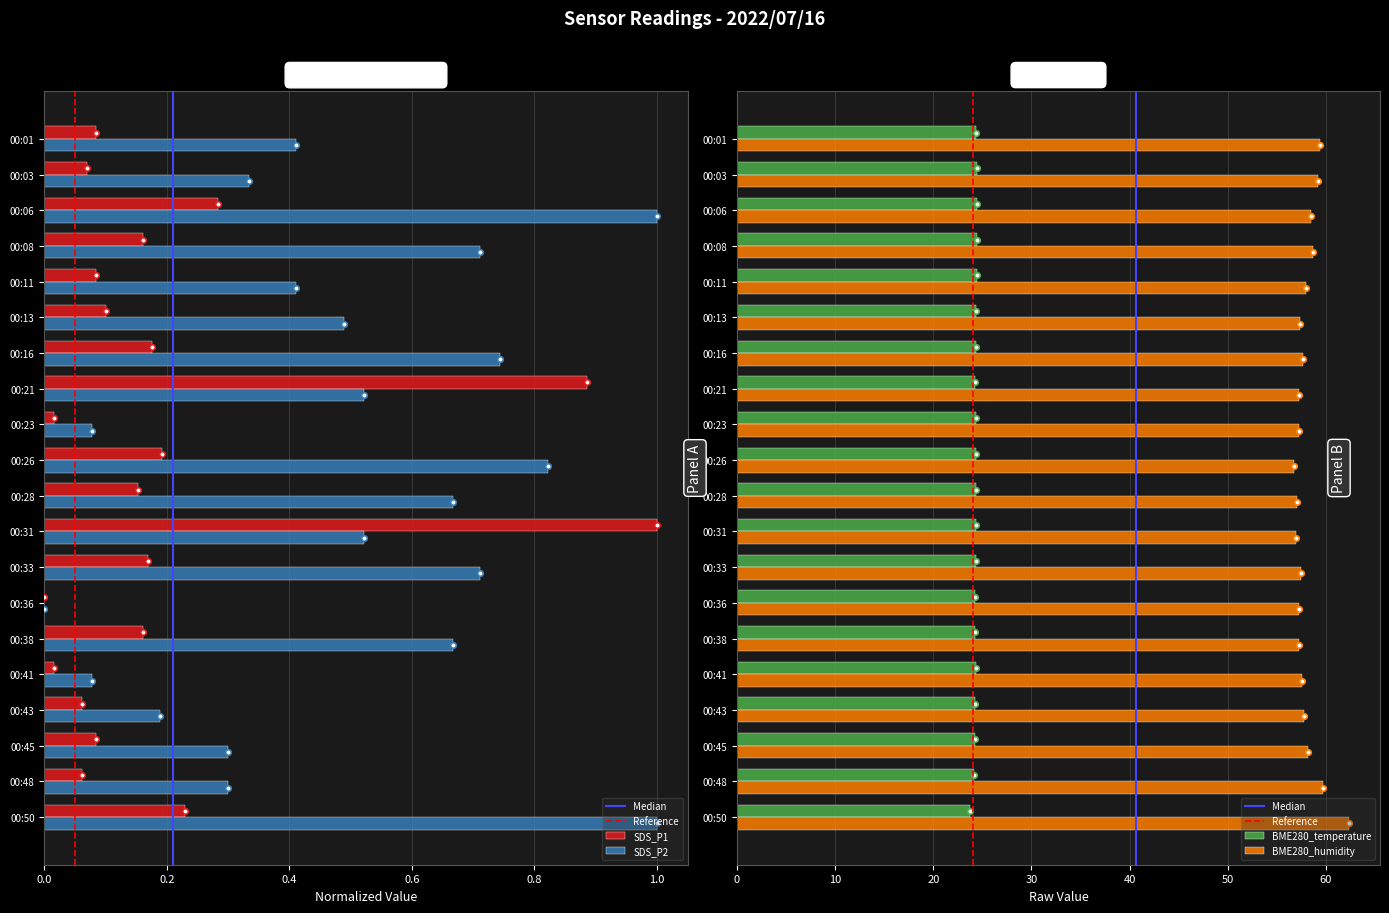

What is the highest value of the BME280_humidity series?

62.4